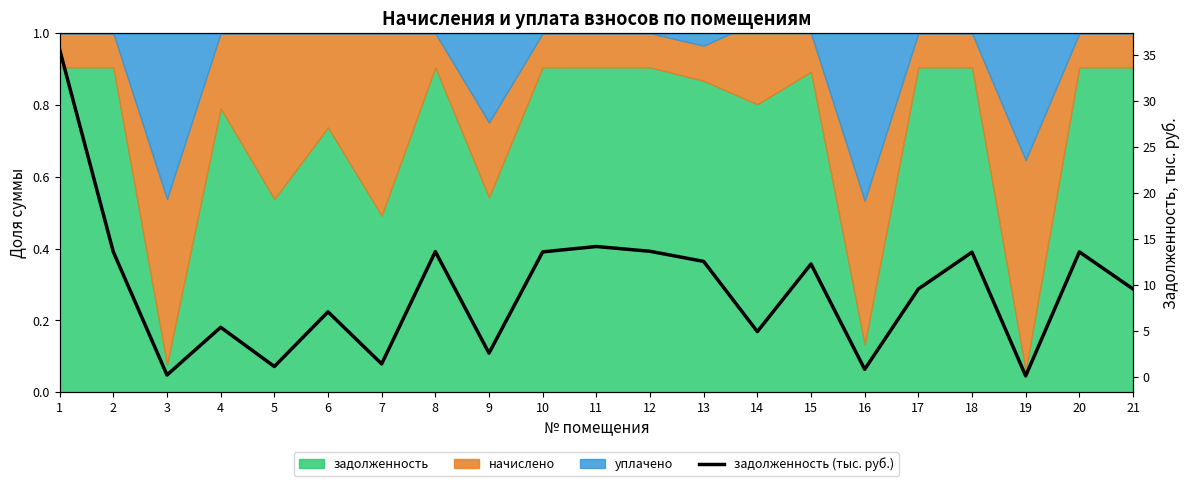

Where is the data nearest to the value 17?

11